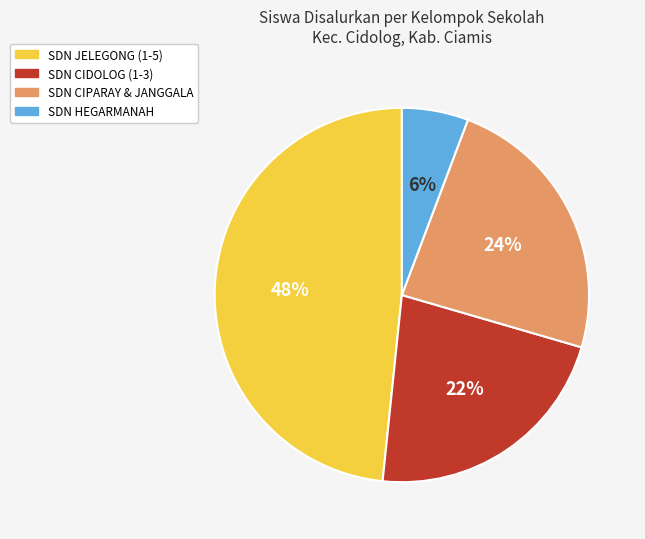

Between SDN JELEGONG (1-5) and SDN HEGARMANAH, which is larger?

SDN JELEGONG (1-5)